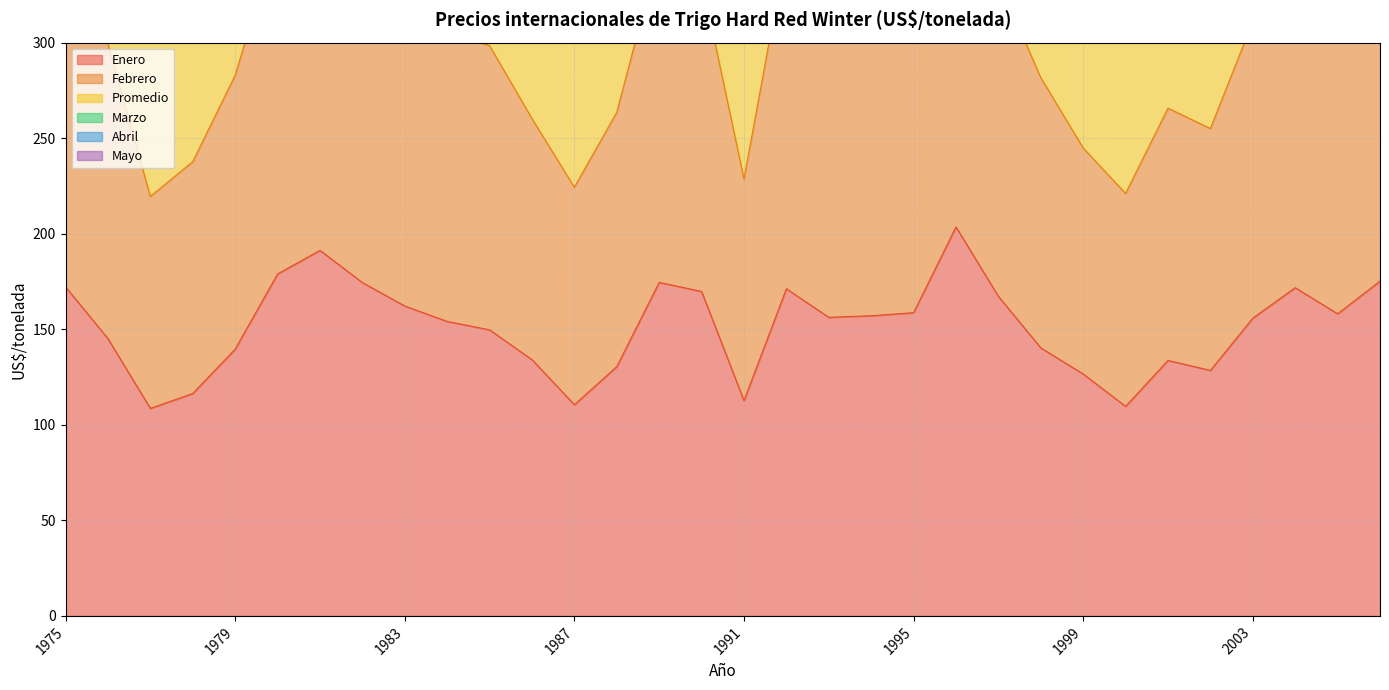

Where is Febrero nearest to the value 318?

1995